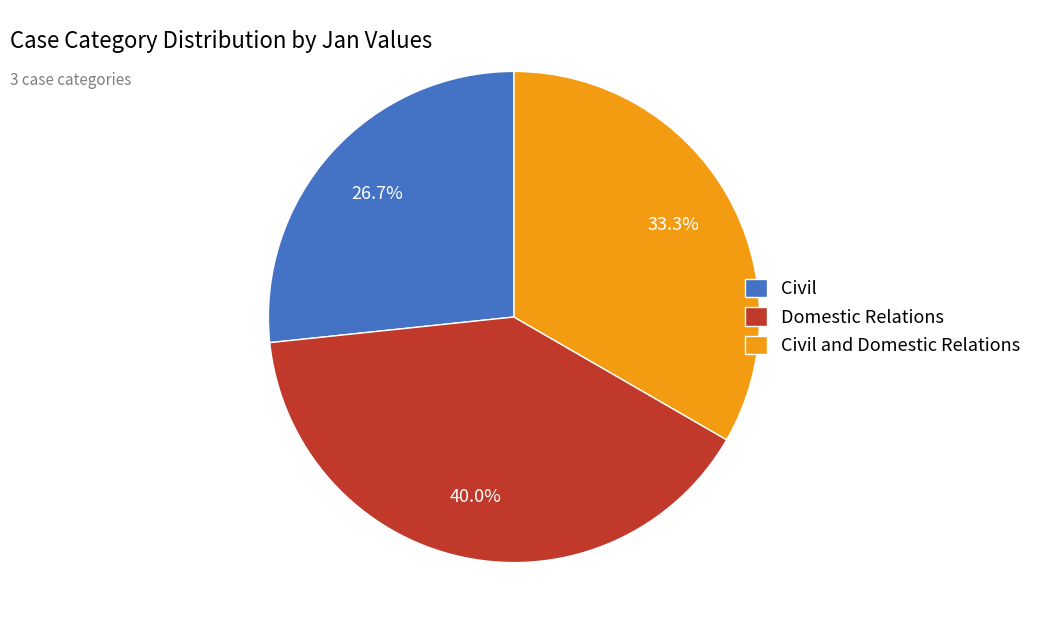

Is there a majority slice in this chart?

No